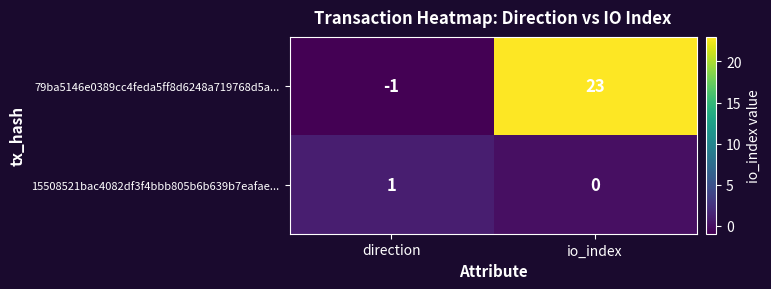

What is the sum of all 79ba5146e0389cc4feda5ff8d6248a719768d5a... values?

22